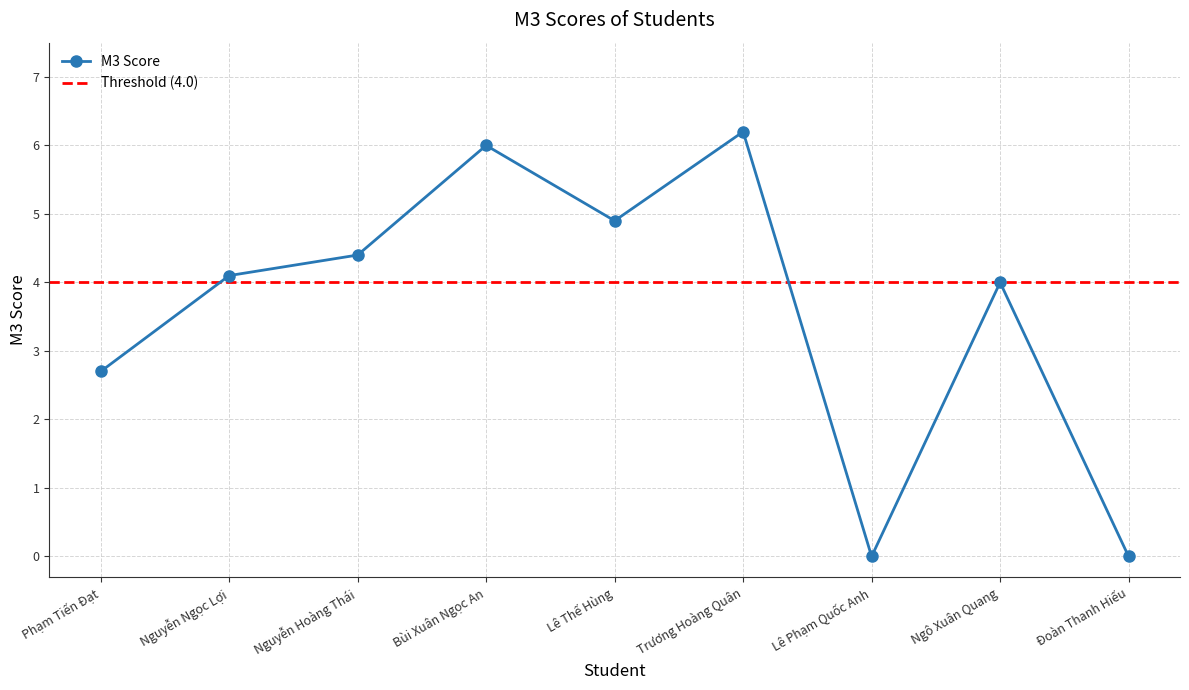

Where is the data nearest to the value 3?

Phạm Tiến Đạt